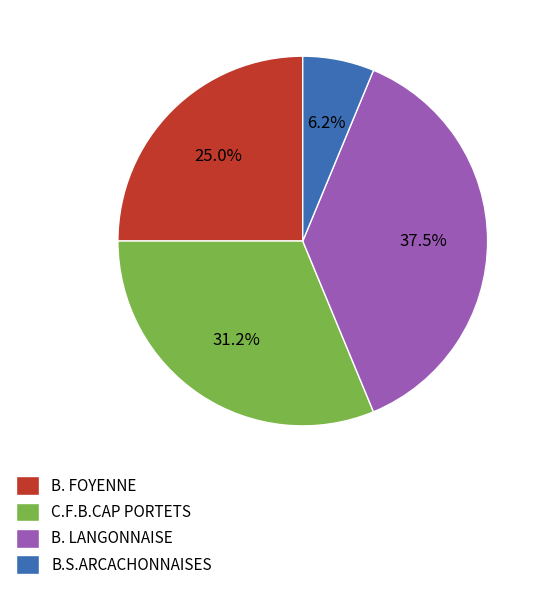

Is C.F.B.CAP PORTETS the majority of the pie?

No